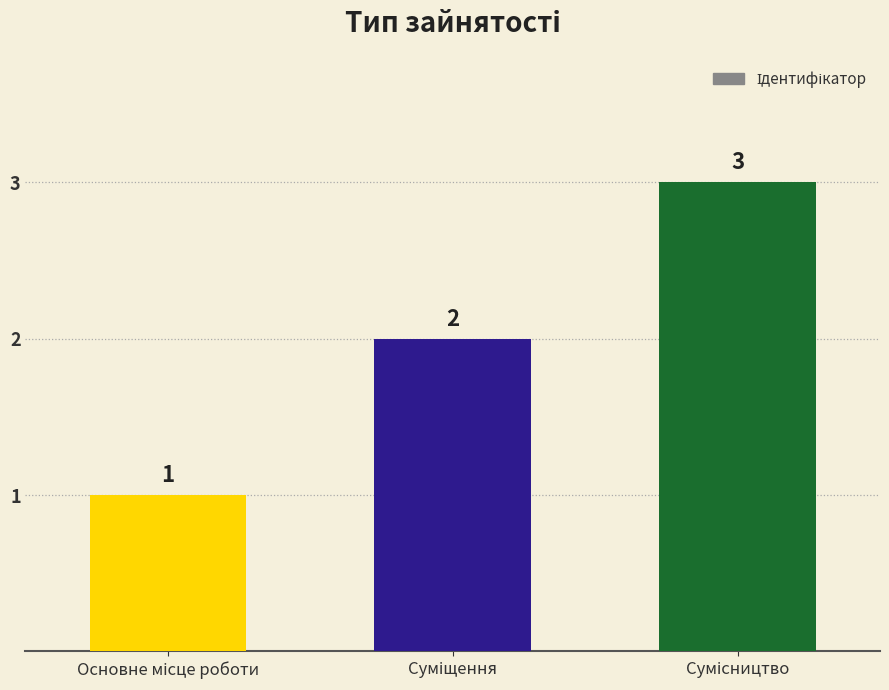

What is the maximum value shown in the chart?

3